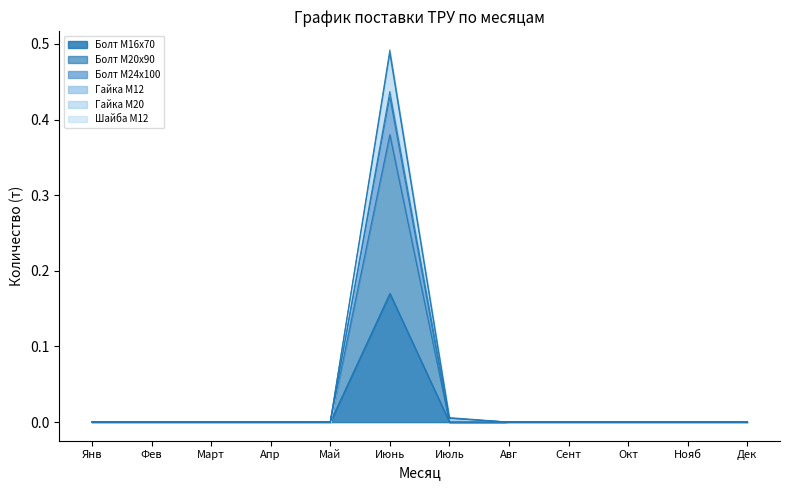

Where is the first local maximum for Болт М20х90?

Июнь